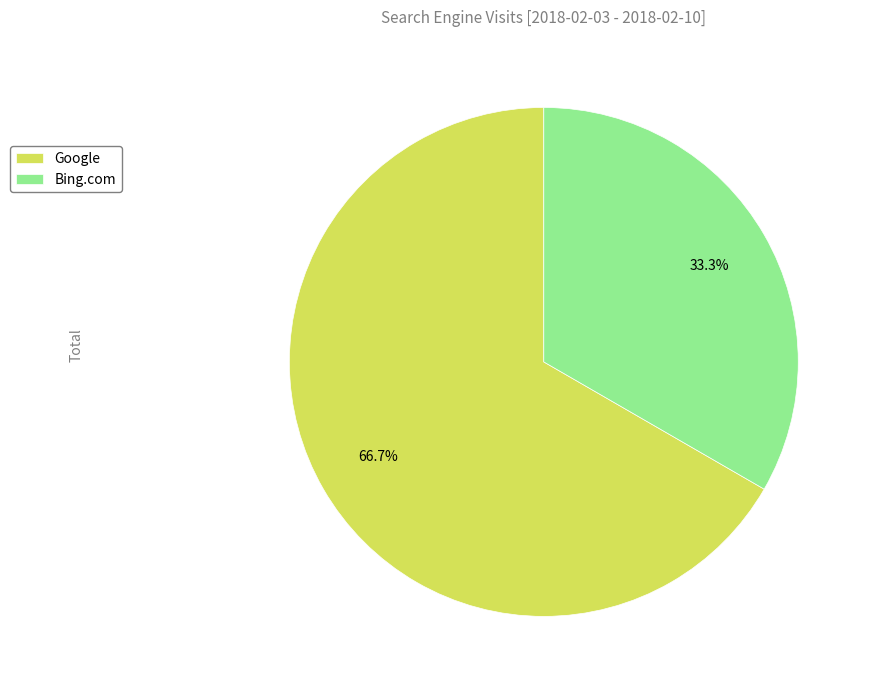

How many slices are in this pie chart?

2